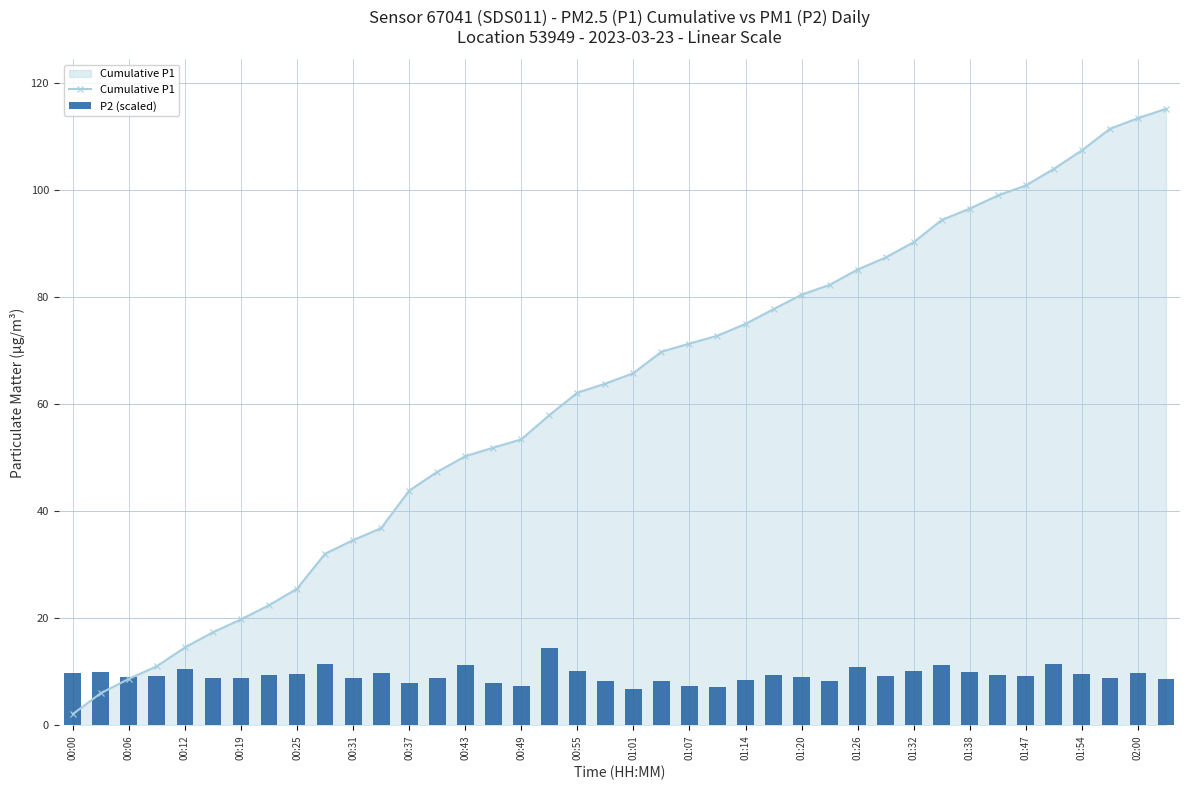

What is the average value of the P2 (scaled) series?

9.4